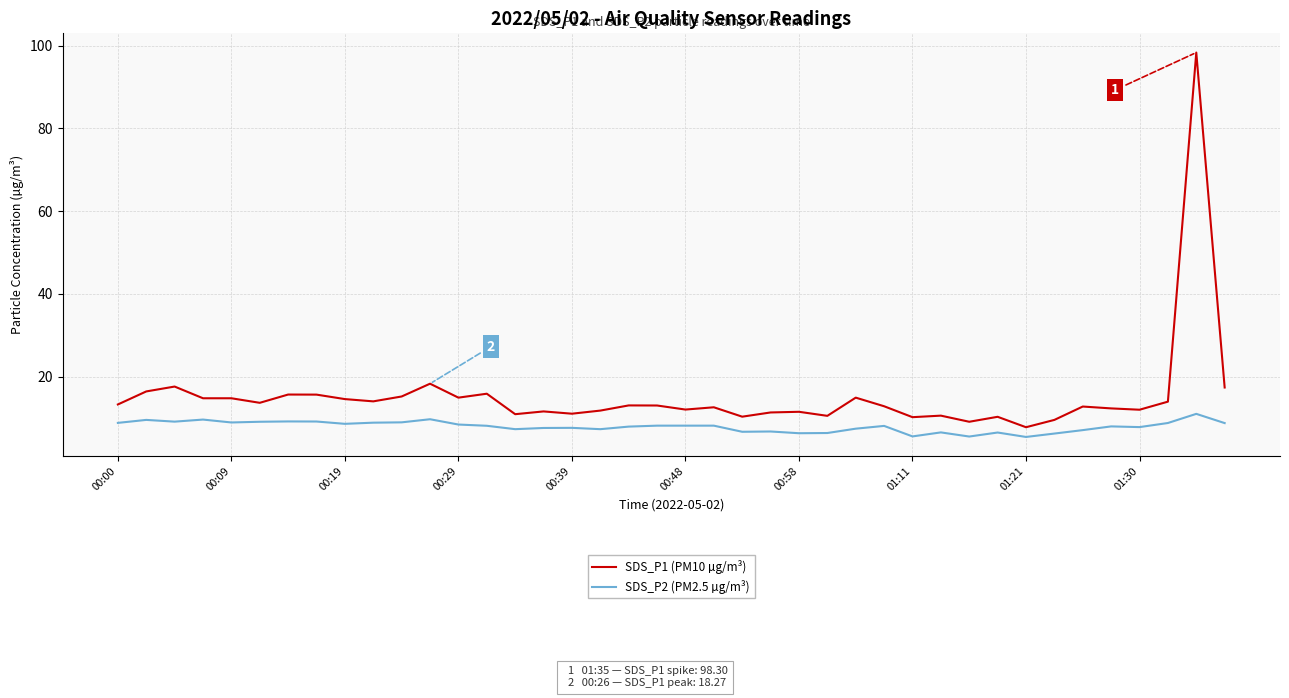

True or false: SDS_P1 (PM10 µg/m³) and SDS_P2 (PM2.5 µg/m³) cross at least once.

False